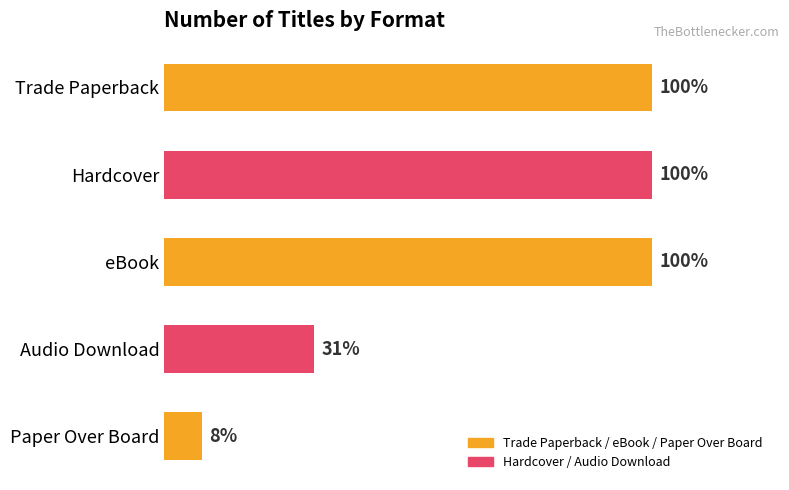

Does the chart contain any negative values?

No